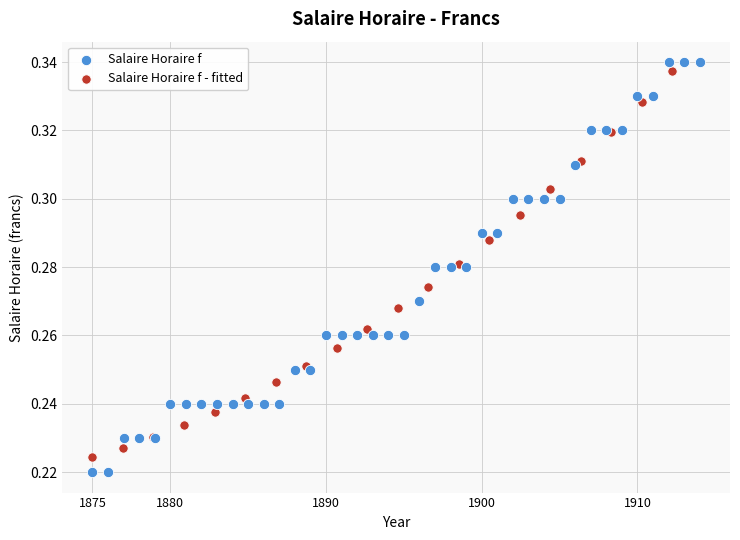

What are all the series names shown in the legend?

Salaire Horaire f, Salaire Horaire f - fitted